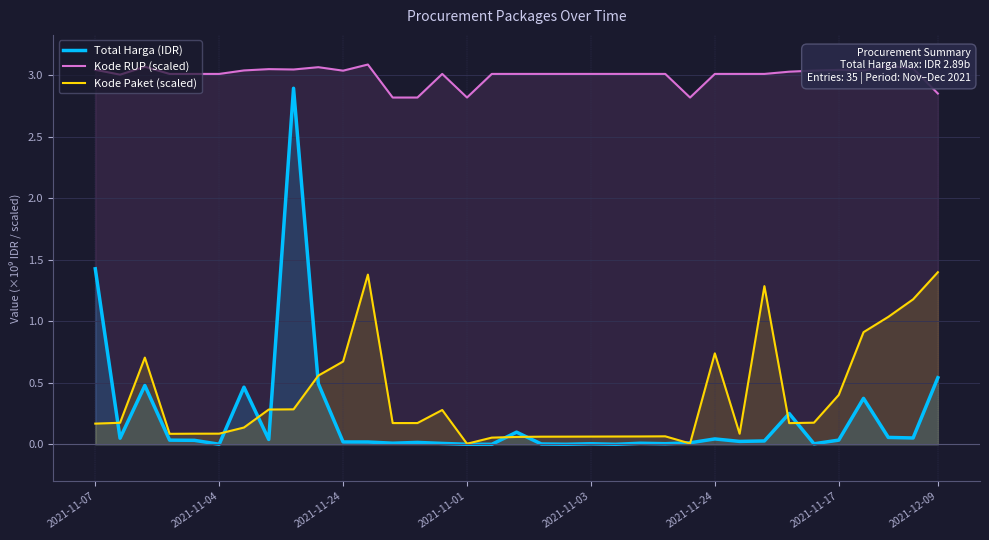

What are all the series names shown in the legend?

Total Harga (IDR), Kode RUP (scaled), Kode Paket (scaled)